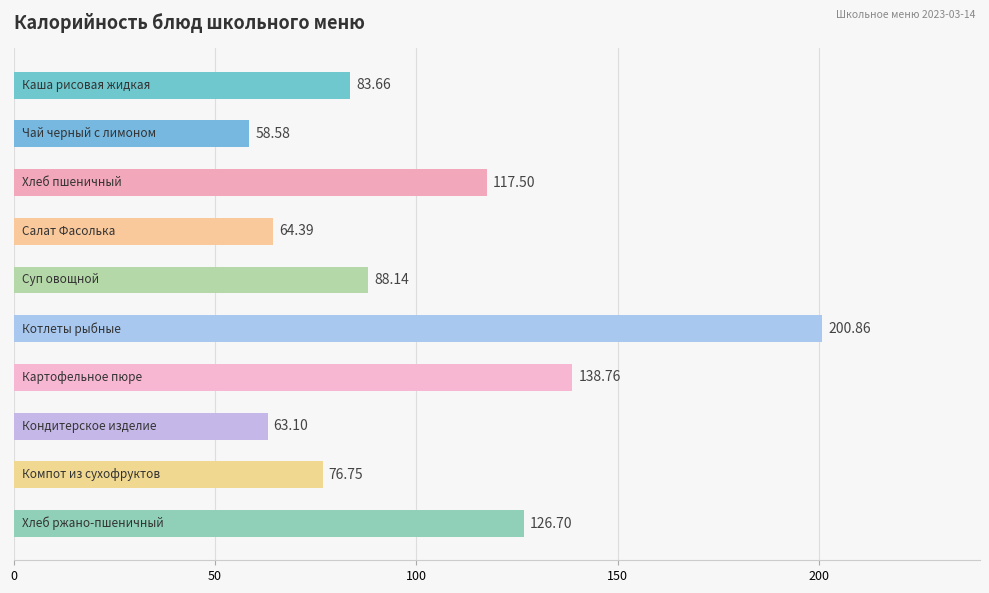

How many values are below 88?

5